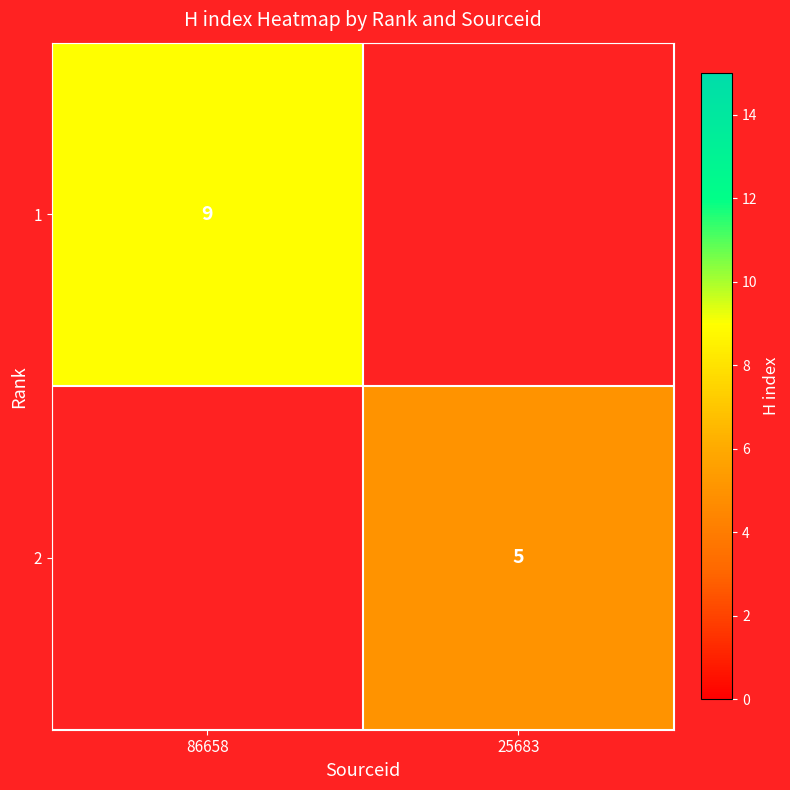

The 1 series shows 6 at 86658. True or false?

False